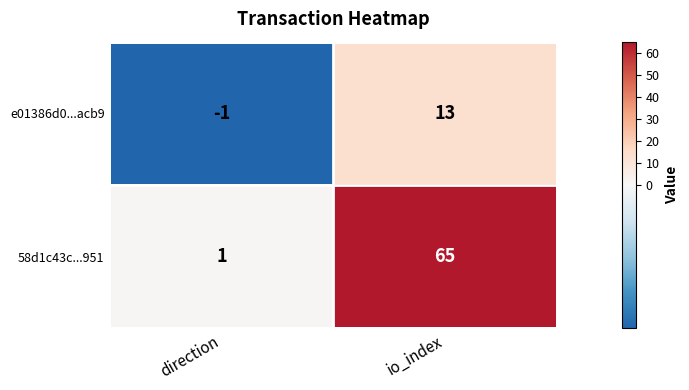

Rank the series by their average value, from lowest to highest.

e01386d0...acb9, 58d1c43c...951